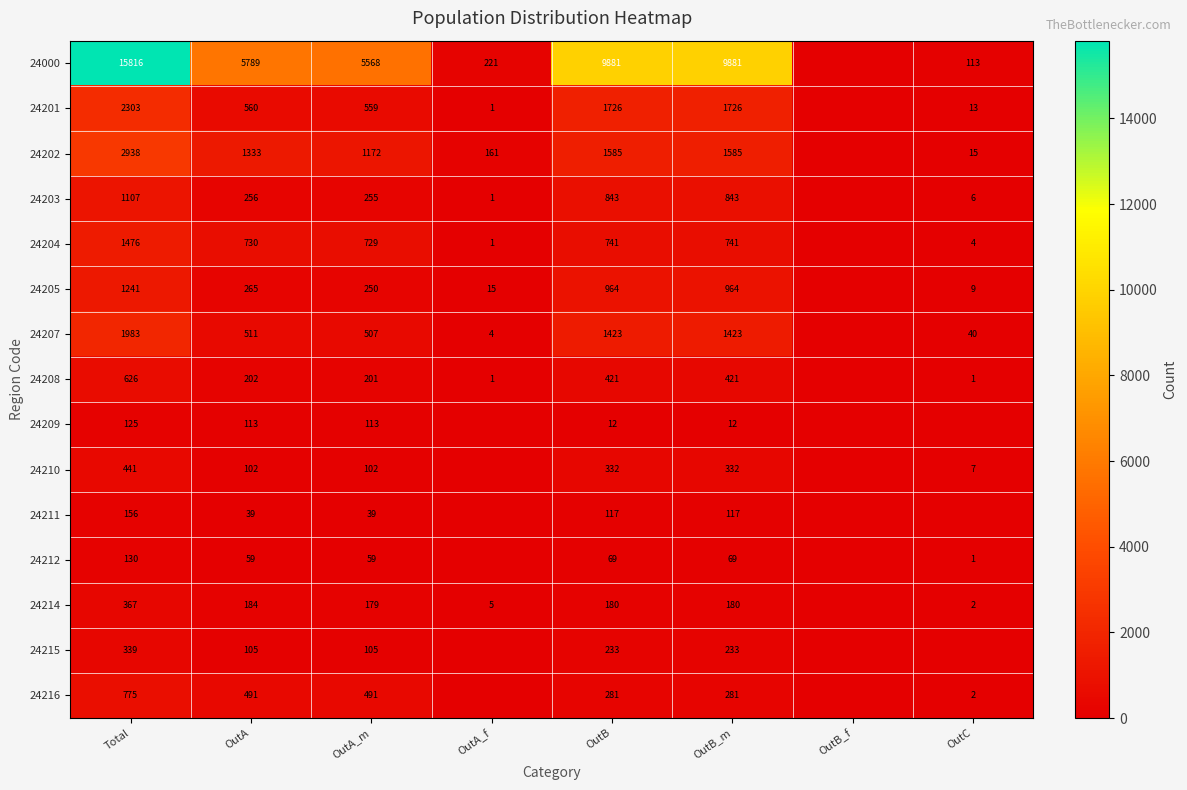

What is the sum of the 24203 values at OutA_f and OutC?

7